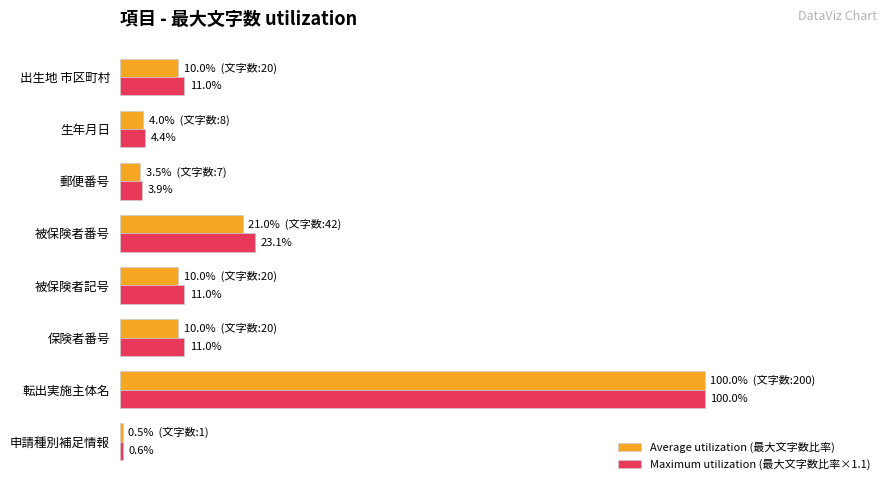

Which series changed the most between 被保険者記号 and 郵便番号?

Maximum utilization (最大文字数比率×1.1)